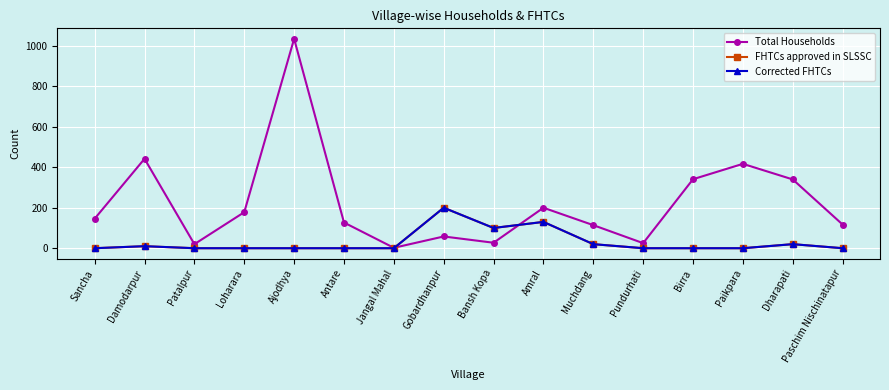

What value does the FHTCs approved in SLSSC series have at Gobardhanpur?

200